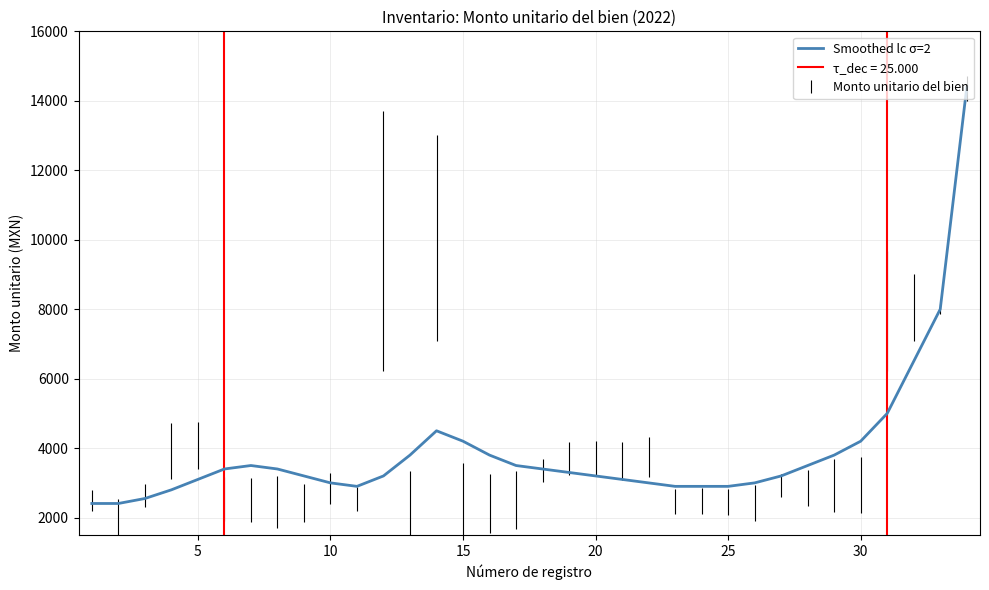

How many lines are shown in the chart?

1